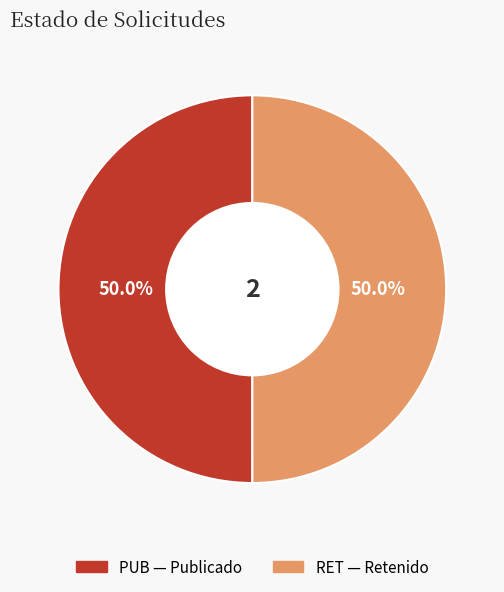

What is the ratio of the value at RET to the value at PUB?

1.0